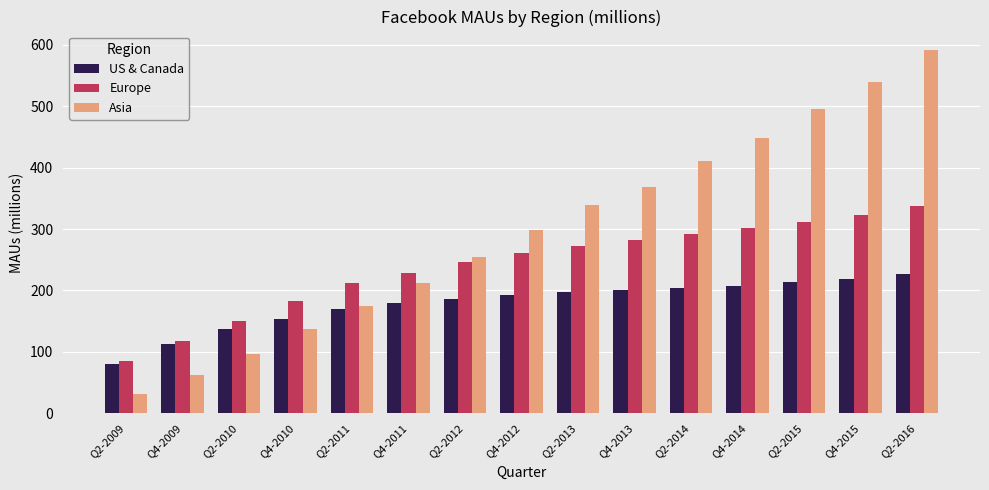

Reading left to right, what are all the values shown in this chart?

US & Canada: Q2-2009=81	Q4-2009=112	Q2-2010=137	Q4-2010=154	Q2-2011=169	Q4-2011=179	Q2-2012=186	Q4-2012=193	Q2-2013=198	Q4-2013=201	Q2-2014=204	Q4-2014=208	Q2-2015=213	Q4-2015=219	Q2-2016=226
Europe: Q2-2009=85	Q4-2009=117	Q2-2010=151	Q4-2010=183	Q2-2011=212	Q4-2011=229	Q2-2012=246	Q4-2012=261	Q2-2013=272	Q4-2013=282	Q2-2014=292	Q4-2014=301	Q2-2015=311	Q4-2015=323	Q2-2016=338
Asia: Q2-2009=32	Q4-2009=62	Q2-2010=96	Q4-2010=138	Q2-2011=174	Q4-2011=212	Q2-2012=255	Q4-2012=298	Q2-2013=339	Q4-2013=368	Q2-2014=410	Q4-2014=449	Q2-2015=496	Q4-2015=540	Q2-2016=592